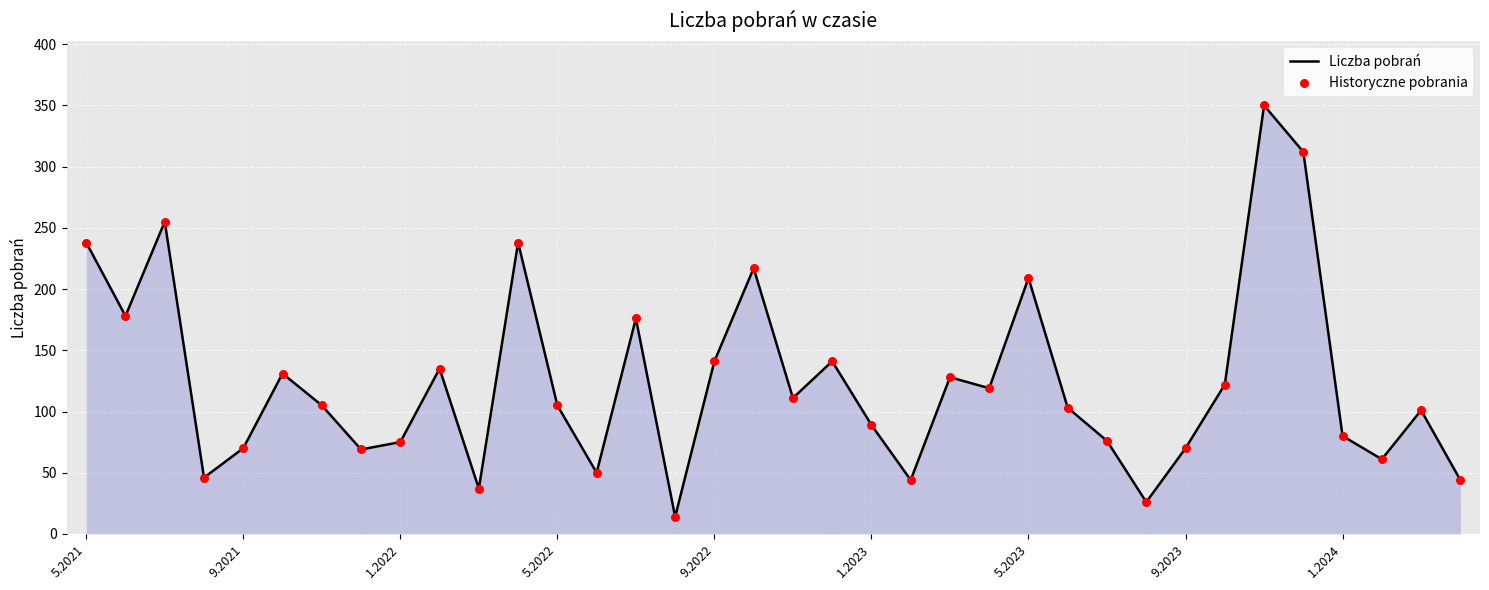

Which series has the largest Y range (max minus min)?

Liczba pobrań